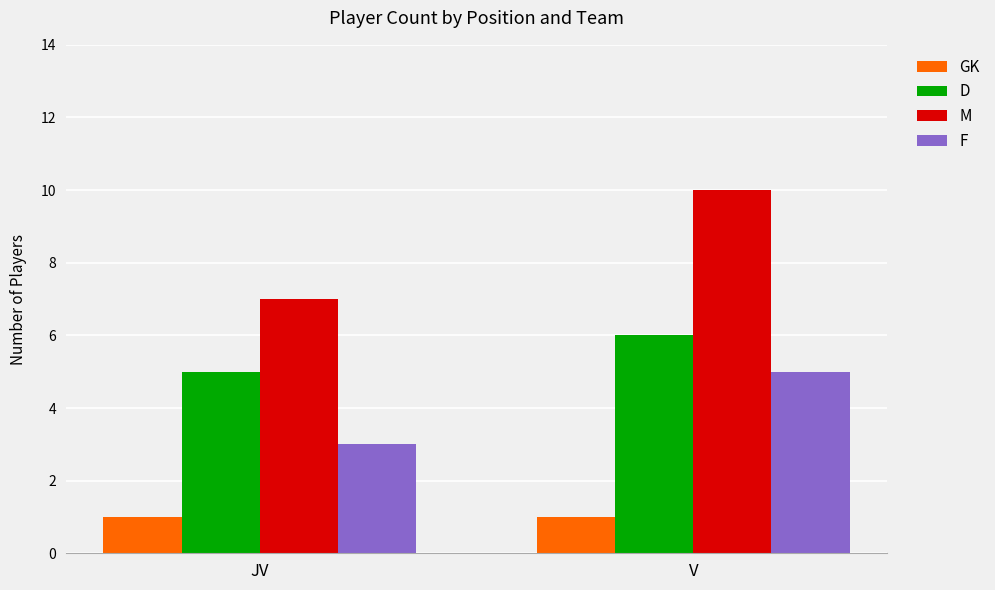

At how many categories does at least one series exceed 1?

2